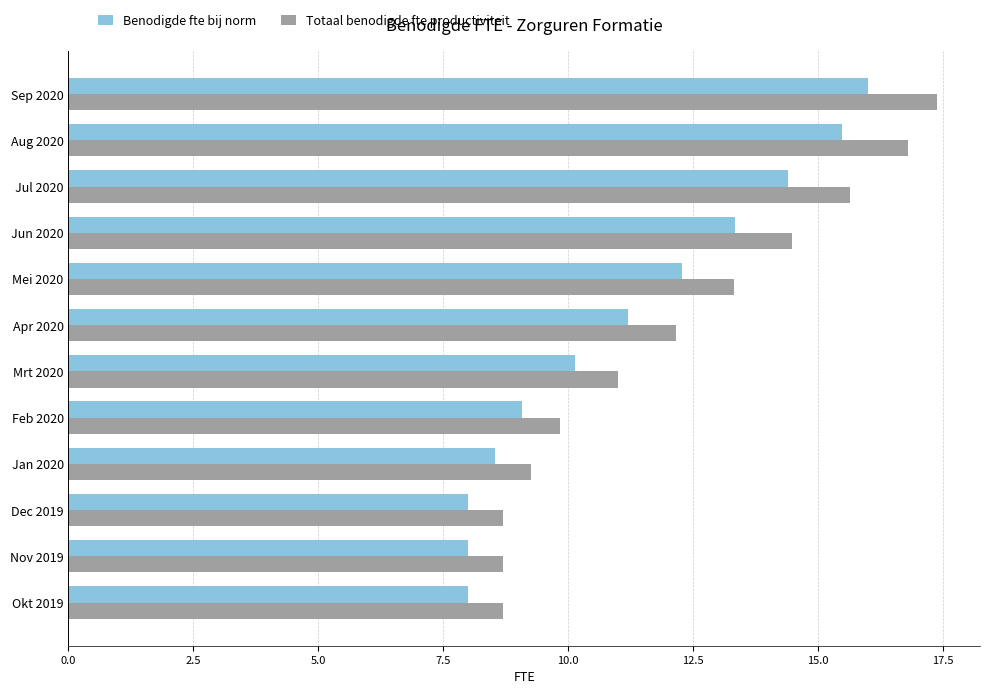

What is the average value of the Benodigde fte bij norm series?

11.2